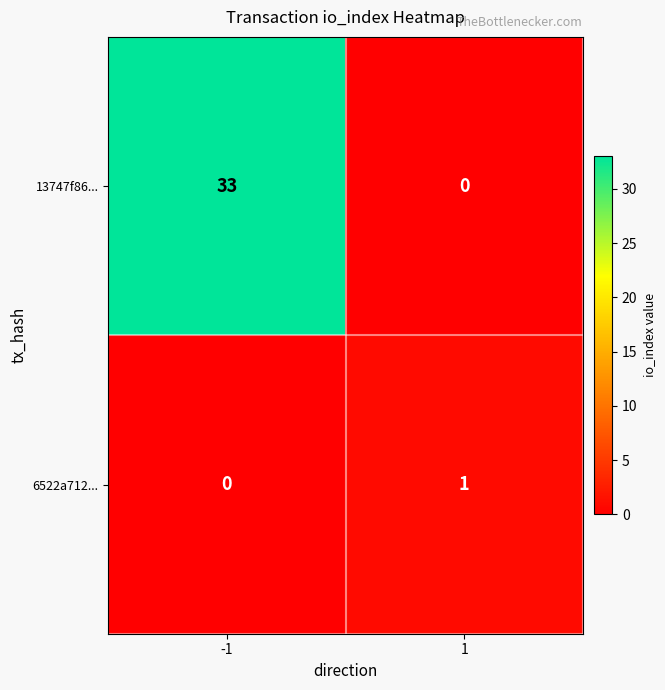

At which category is the sum across all series the highest?

-1